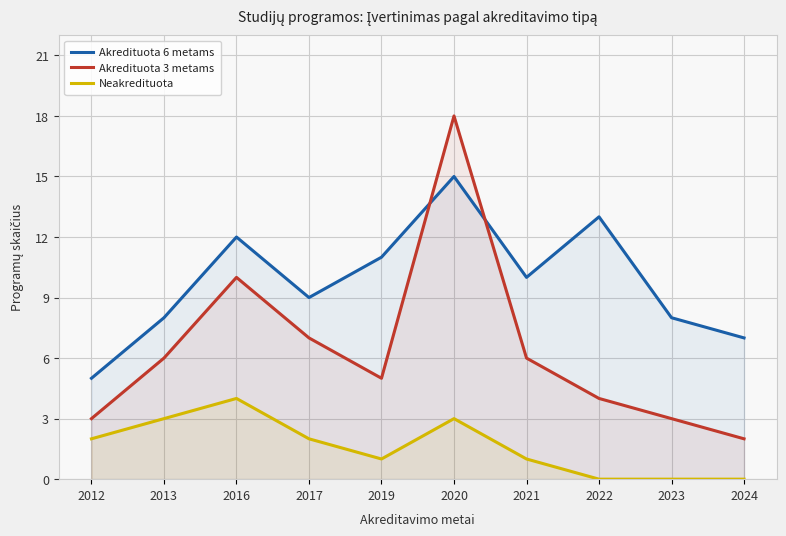

Read the Akredituota 6 metams value at 2024, to the nearest 5.

5